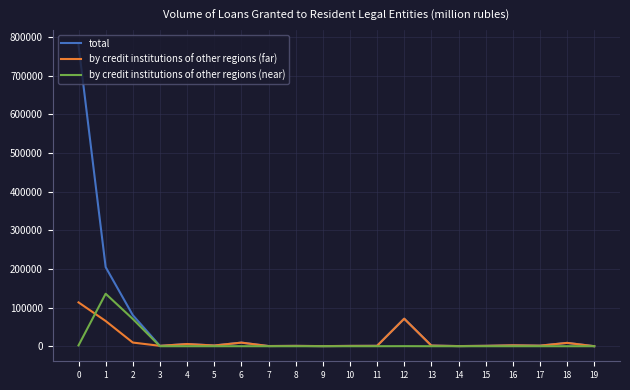

Which series has the largest total across all categories?

total